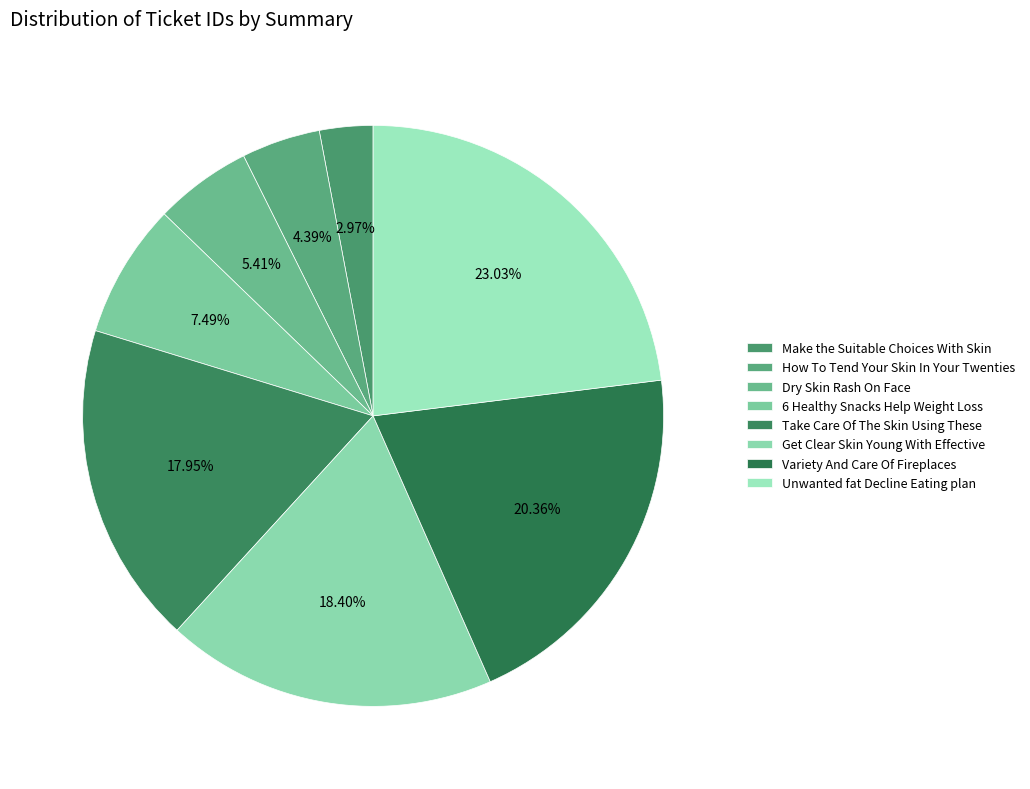

Is it true that Dry Skin Rash On Face is 5% of the pie?

True